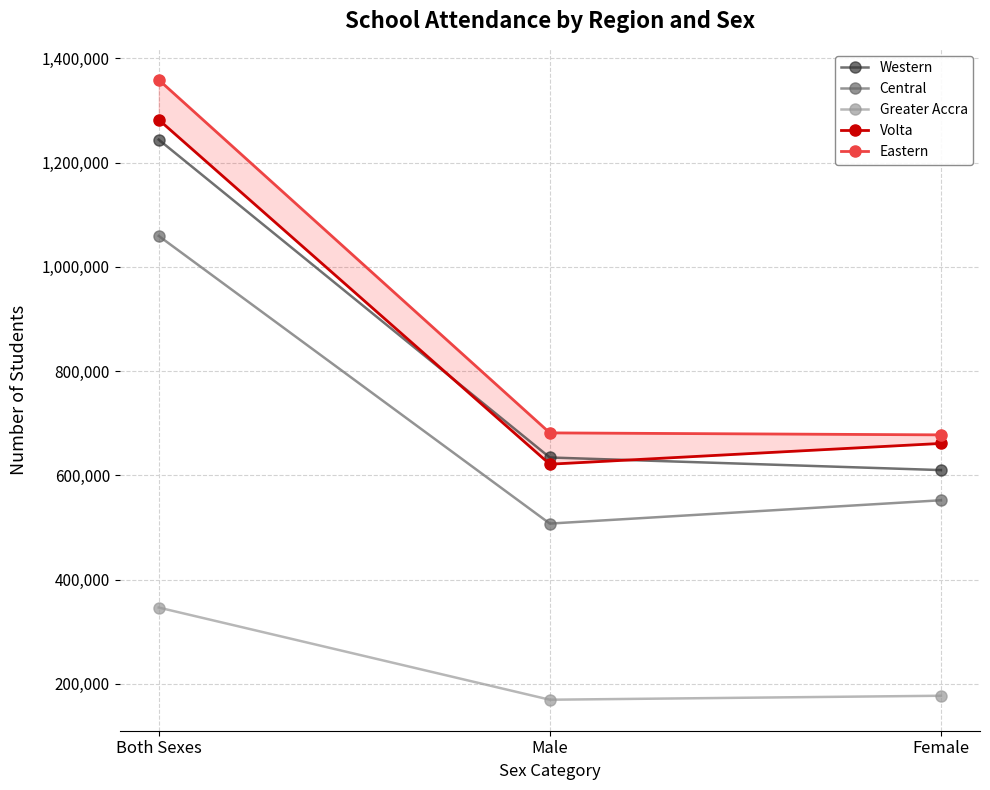

What is the label of the 2nd point from the right?

Male